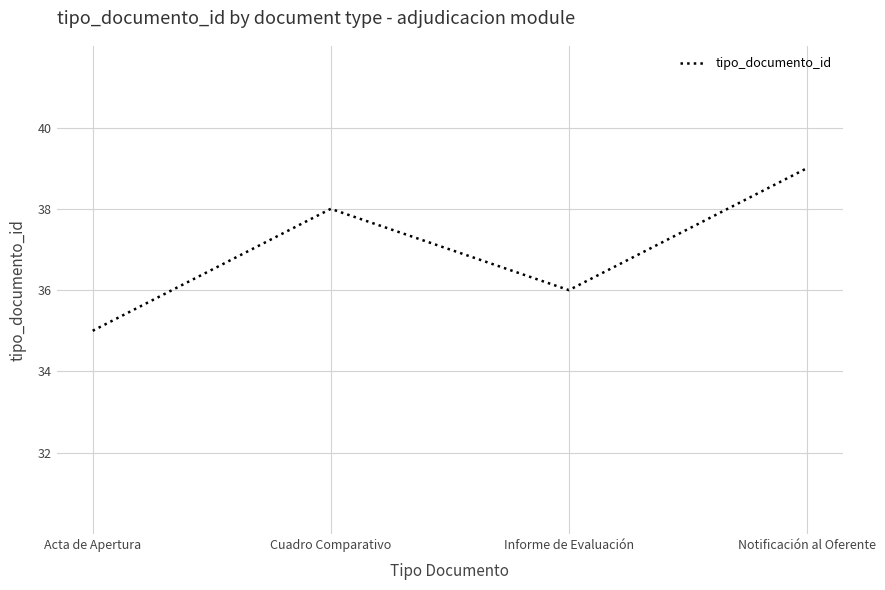

Read the value at Notificación al Oferente.

39